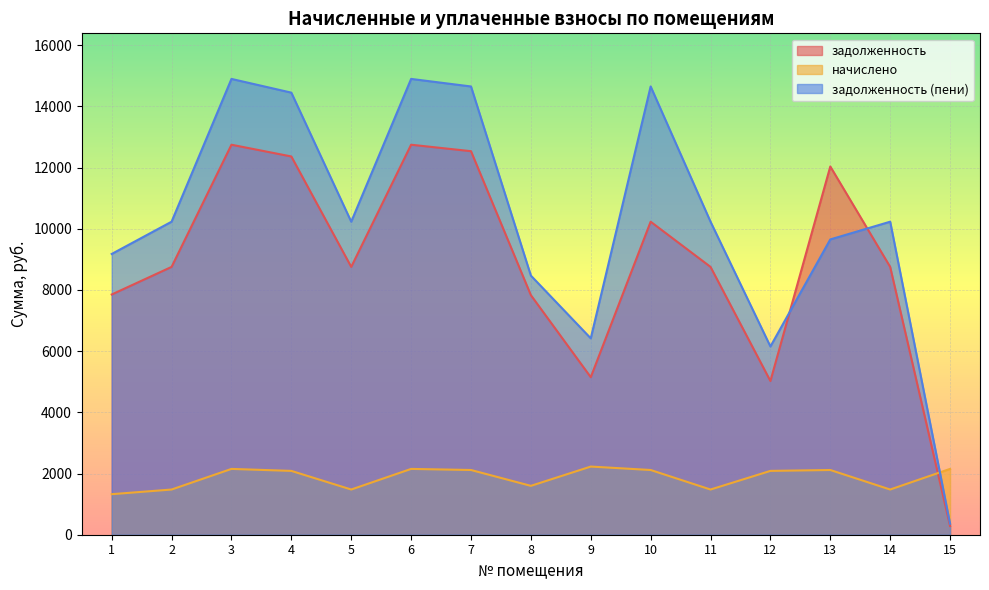

The value of задолженность at 4 is 12364.8. True or false?

True